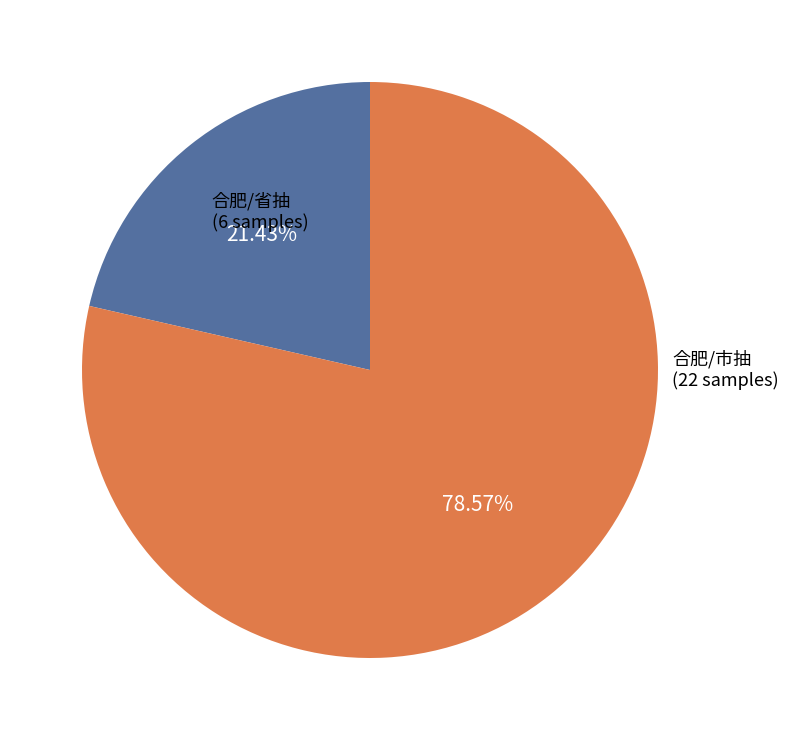

Count the number of slices in the pie.

2